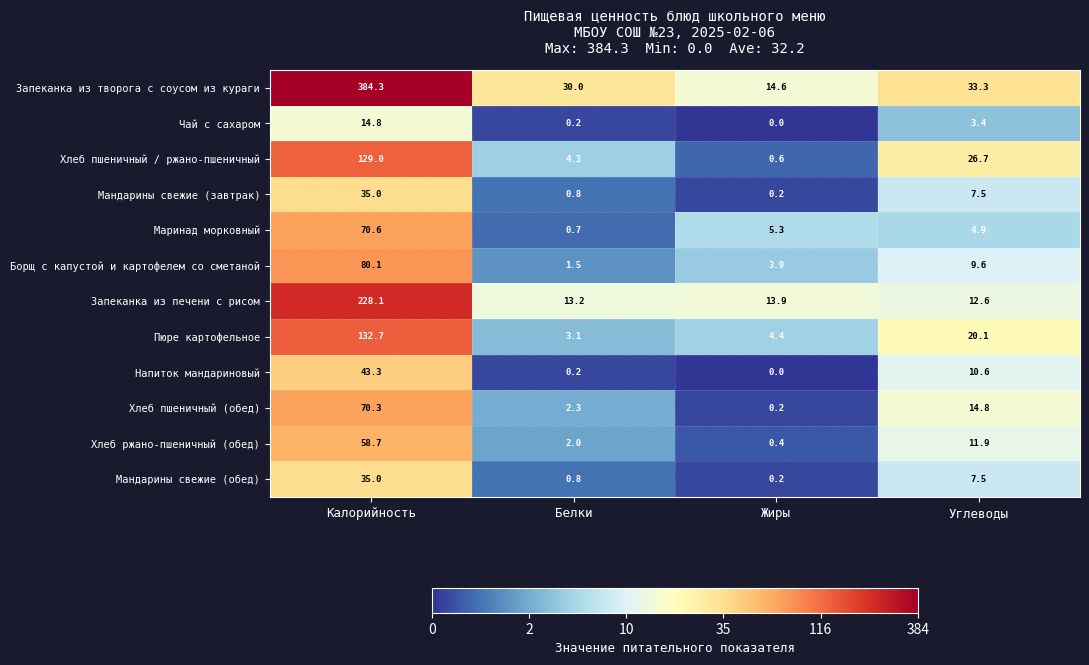

What is the sum of all Чай с сахаром values?

18.4